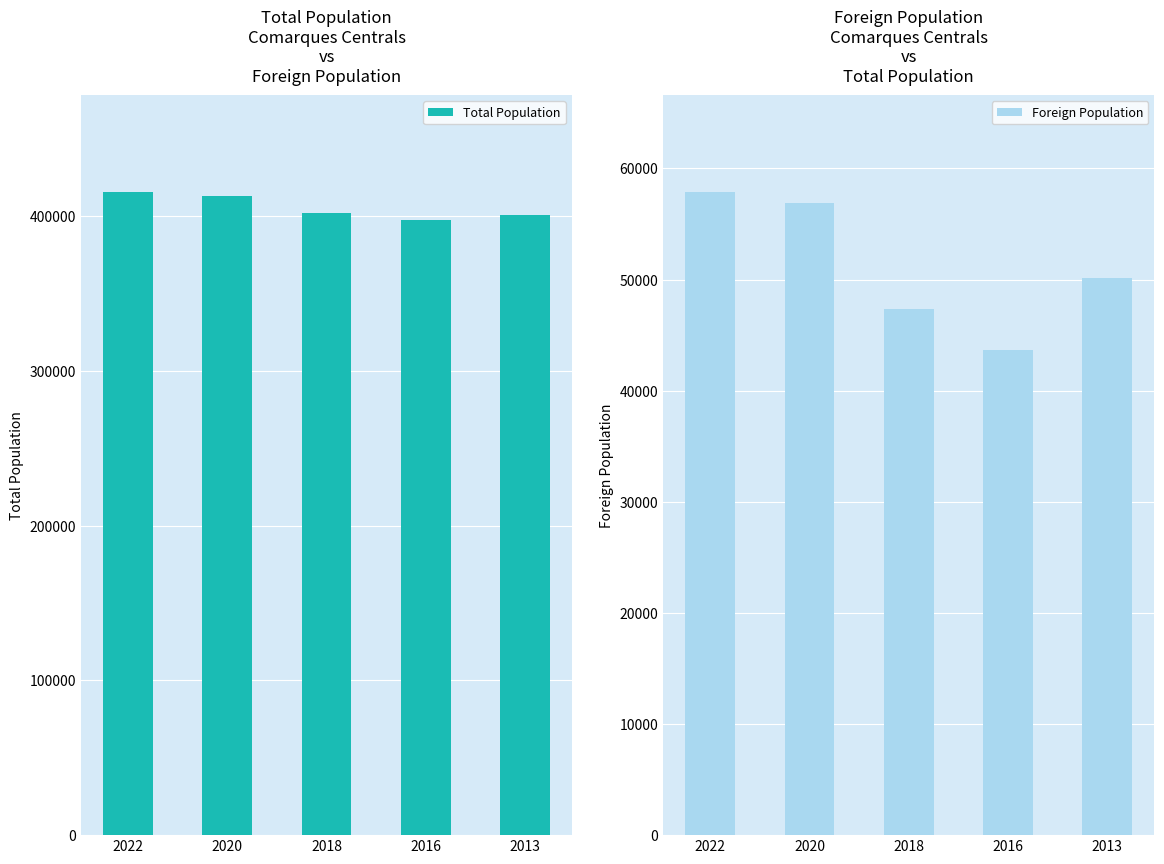

The value of Total Population at 2016 is 397144. True or false?

True